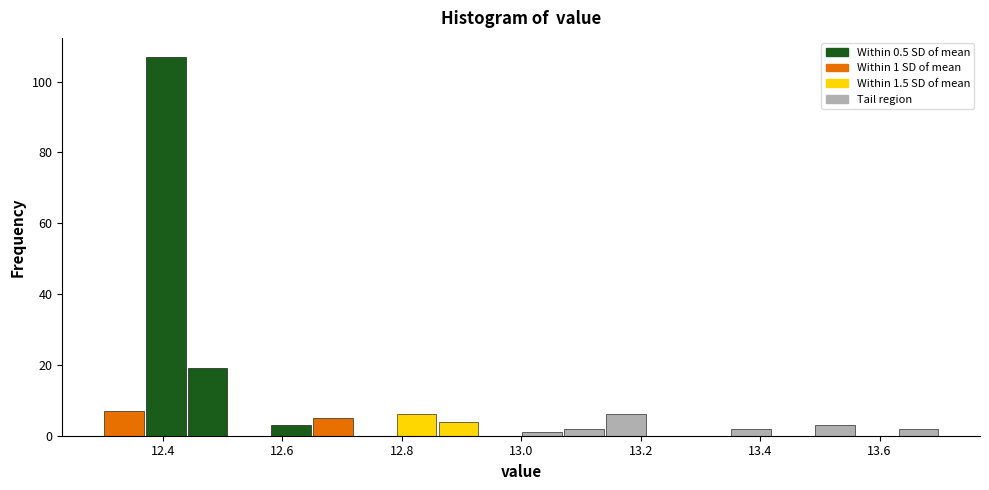

Read against the x-axis, roughly where is the centre of the tallest bar?

12.40